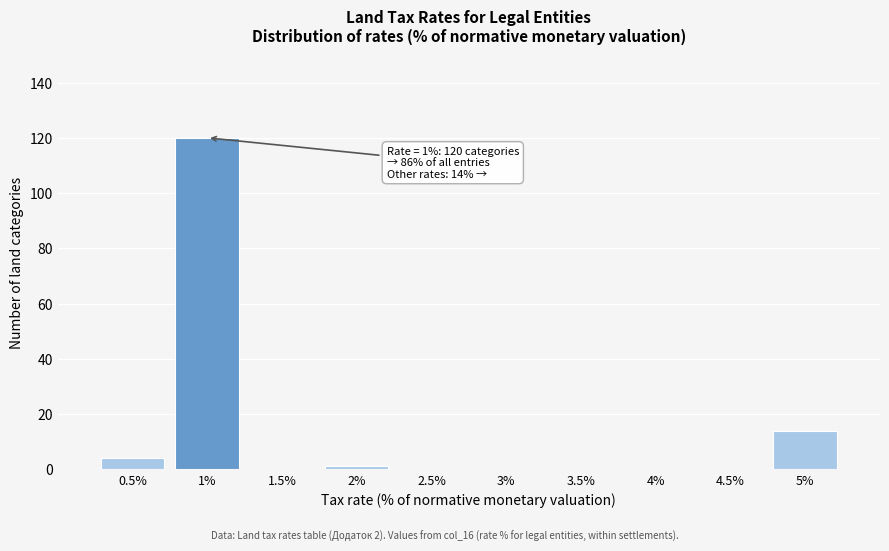

Which range on the x-axis has the tallest bar?

0.75 to 1.25